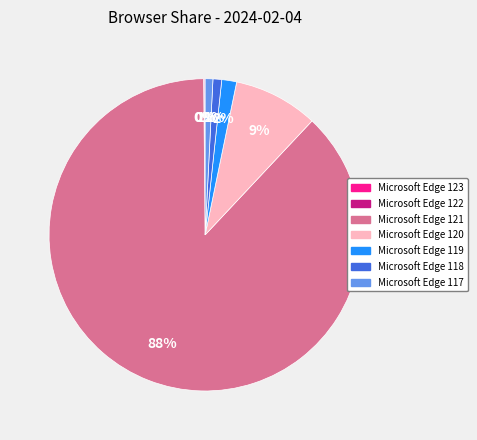

Is there any slice that represents more than half of the pie?

Yes